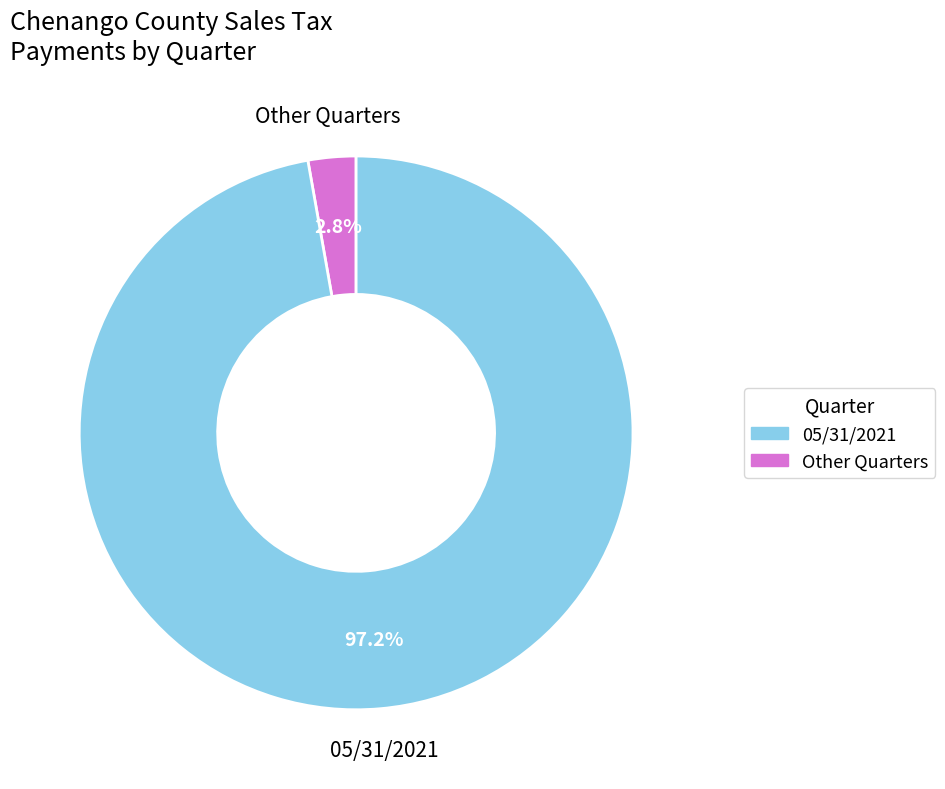

Is there any slice that represents more than half of the pie?

Yes